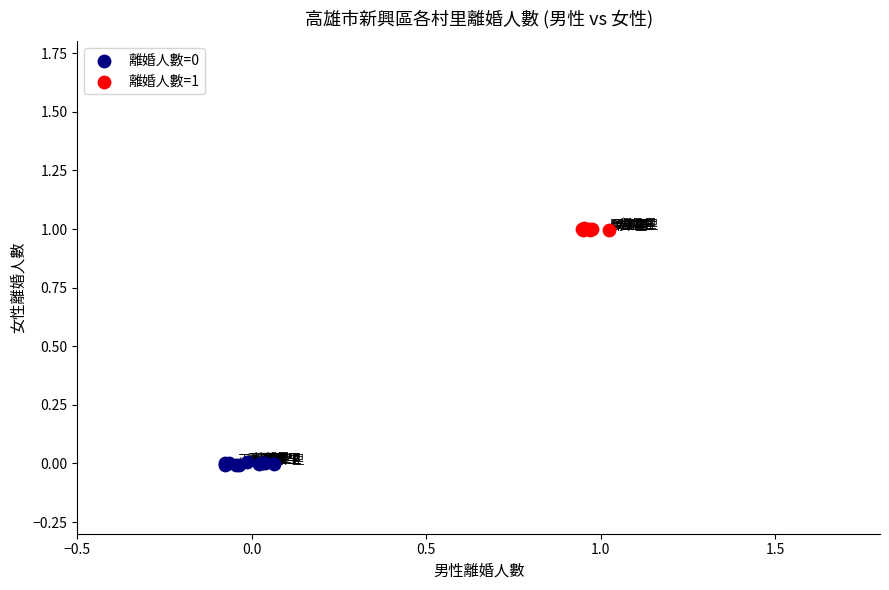

Which series reaches the maximum Y coordinate?

離婚人數=1